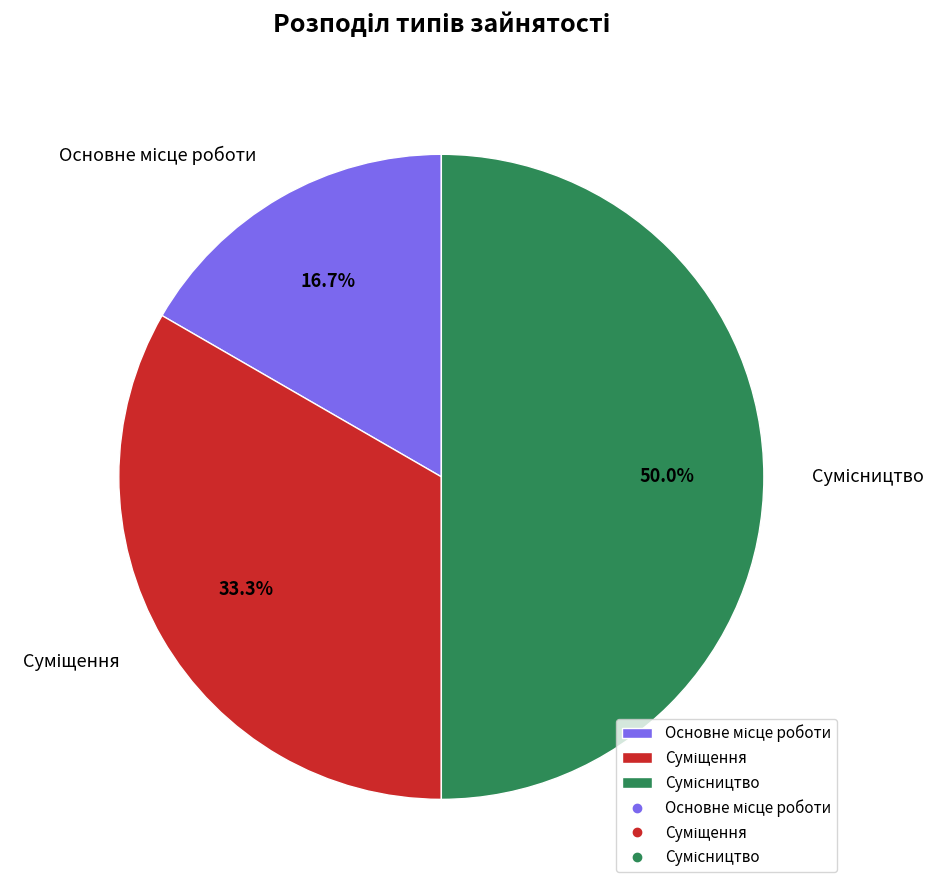

Which slice is the smallest?

Основне місце роботи